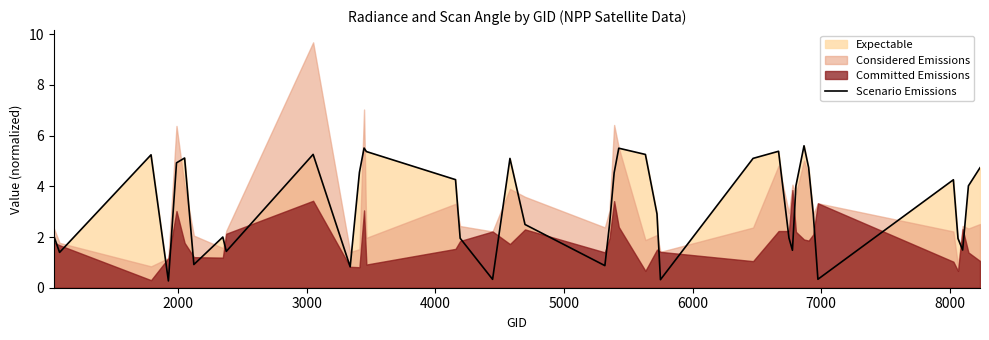

What is the highest value of the Scenario Emissions series?

5.6